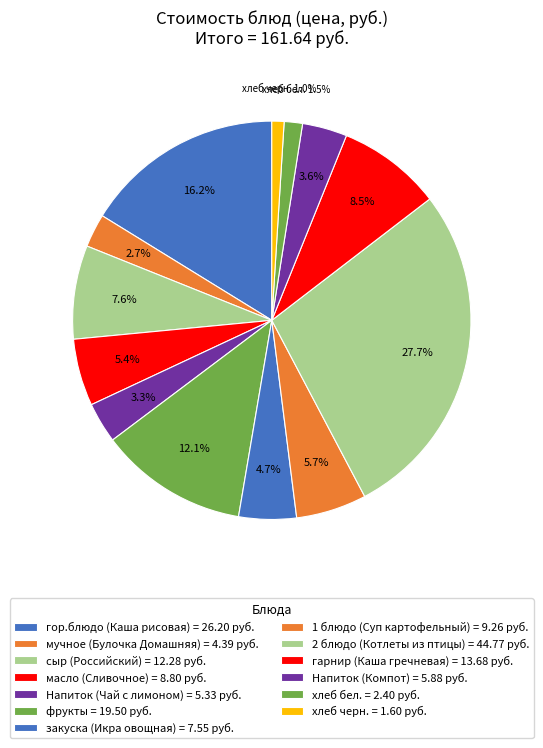

Is there any slice that represents more than half of the pie?

No